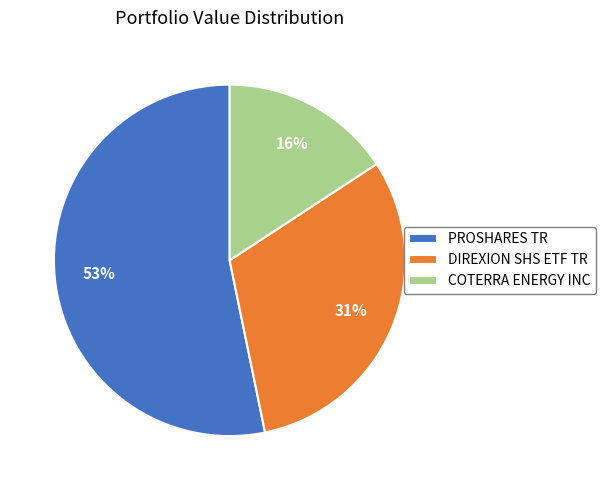

Rank the categories by value from lowest to highest.

COTERRA ENERGY INC, DIREXION SHS ETF TR, PROSHARES TR